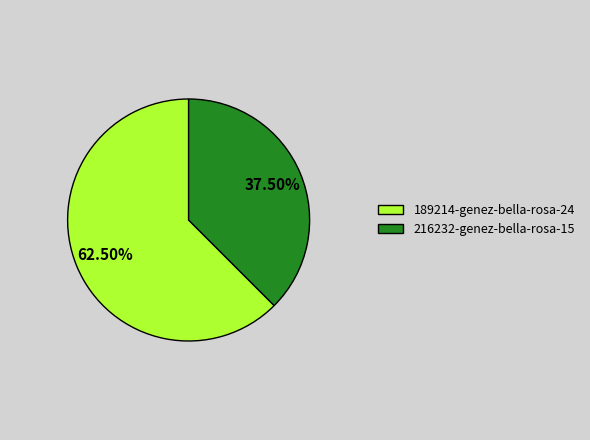

Approximately how many times larger is the value at 189214-genez-bella-rosa-24 compared to 216232-genez-bella-rosa-15?

1.7